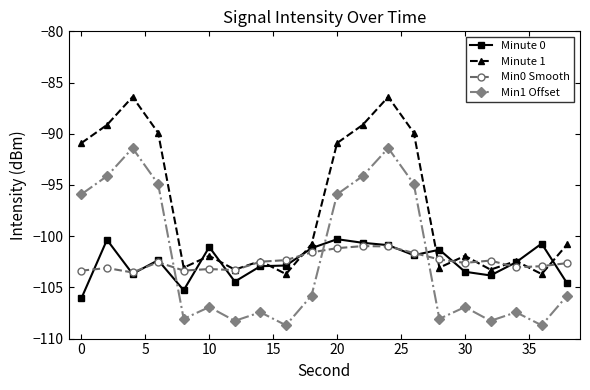

What are all the series names shown in the legend?

Minute 0, Minute 1, Min0 Smooth, Min1 Offset